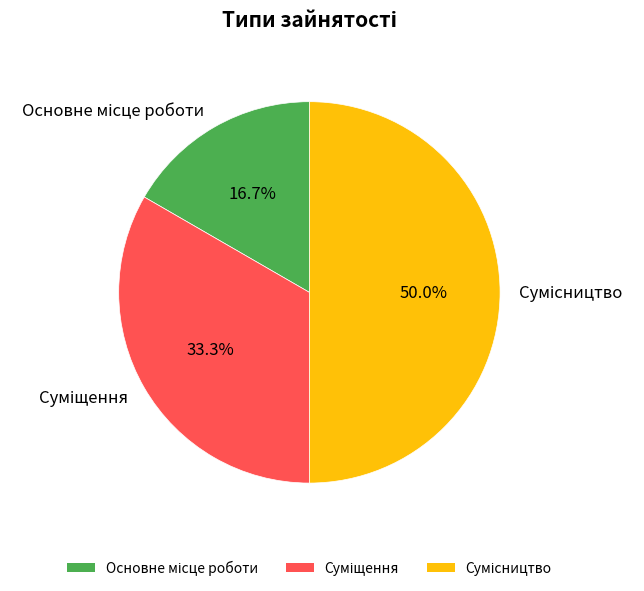

Count the number of slices in the pie.

3